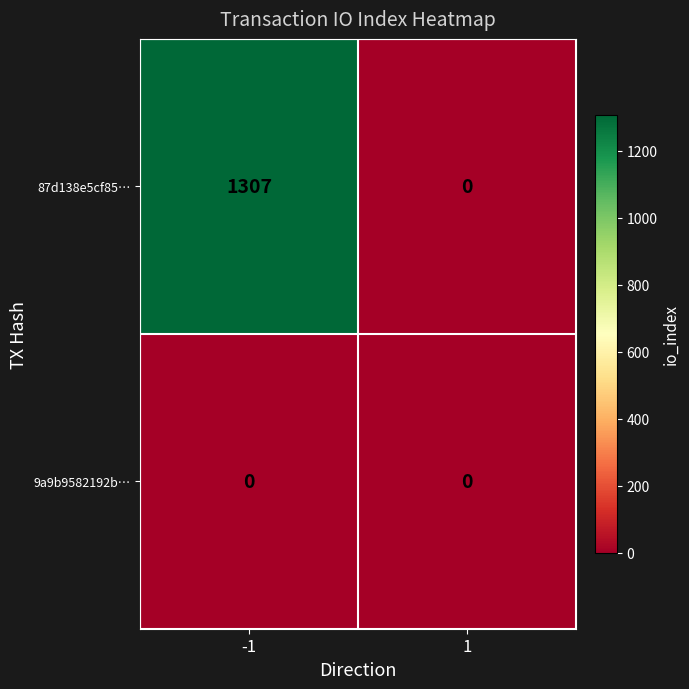

What is the maximum value shown in the chart?

1307